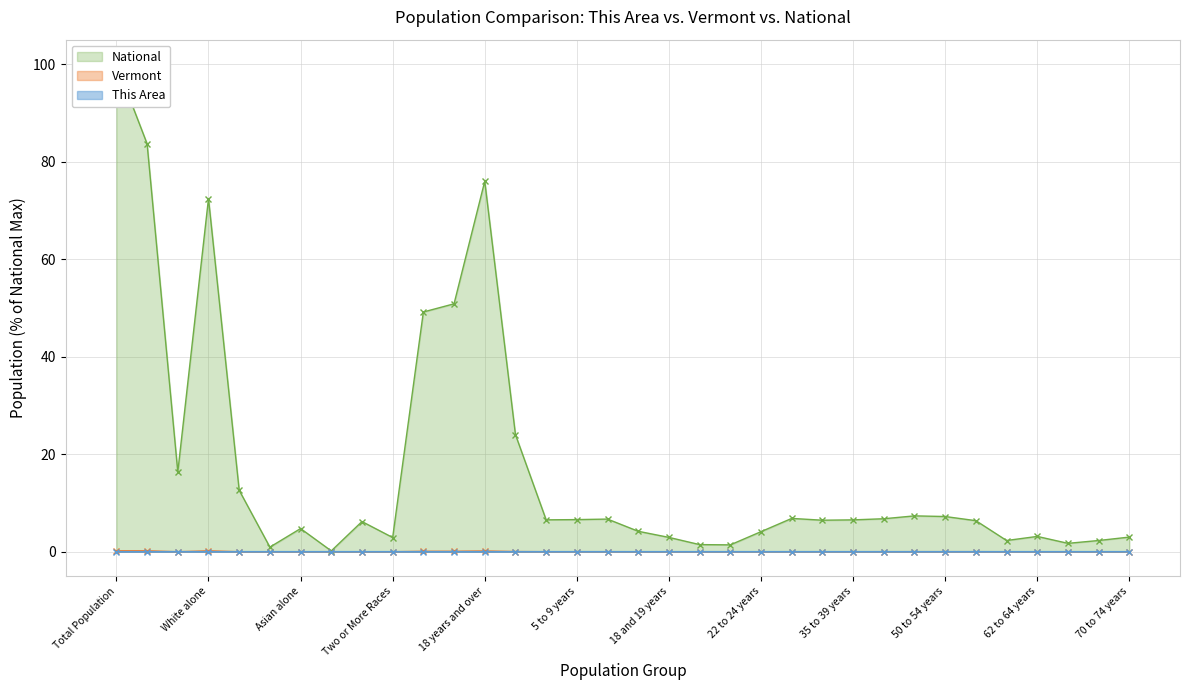

True or false: This Area and Vermont cross at least once.

False